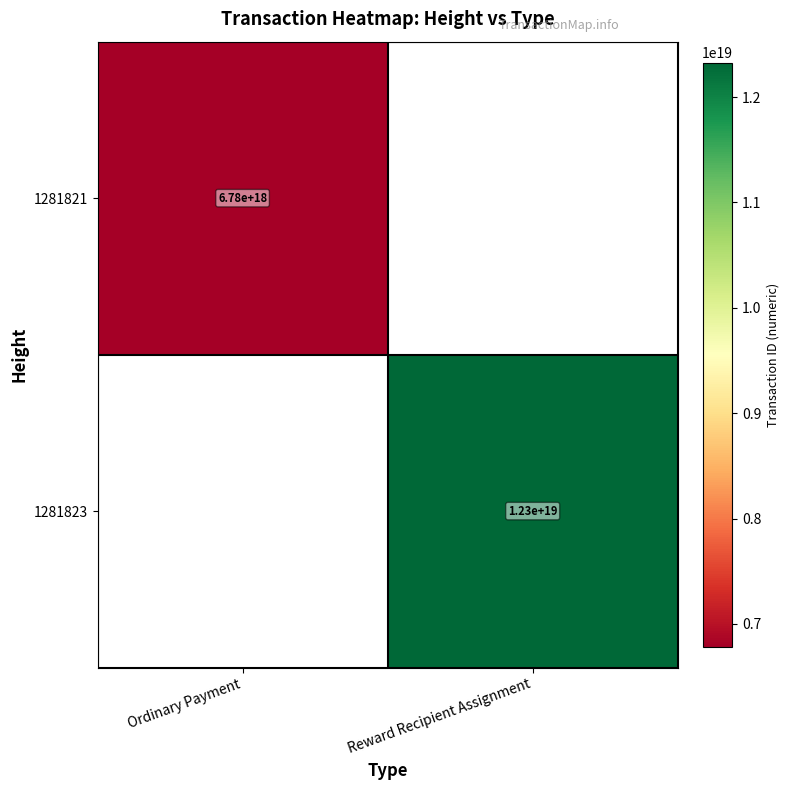

Count the number of categories in the chart.

2